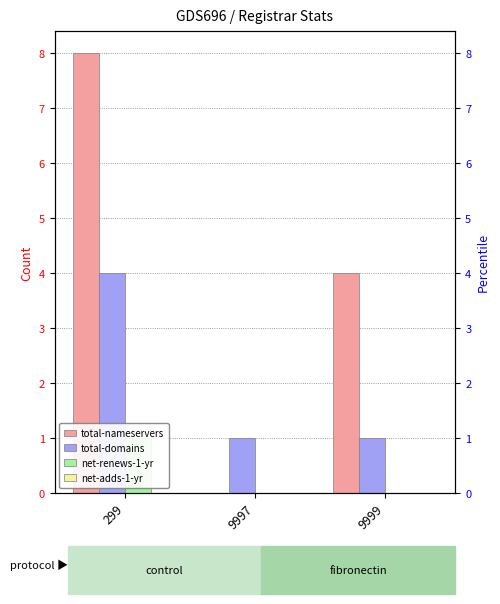

The net-adds-1-yr series shows 0 at 9997. True or false?

True